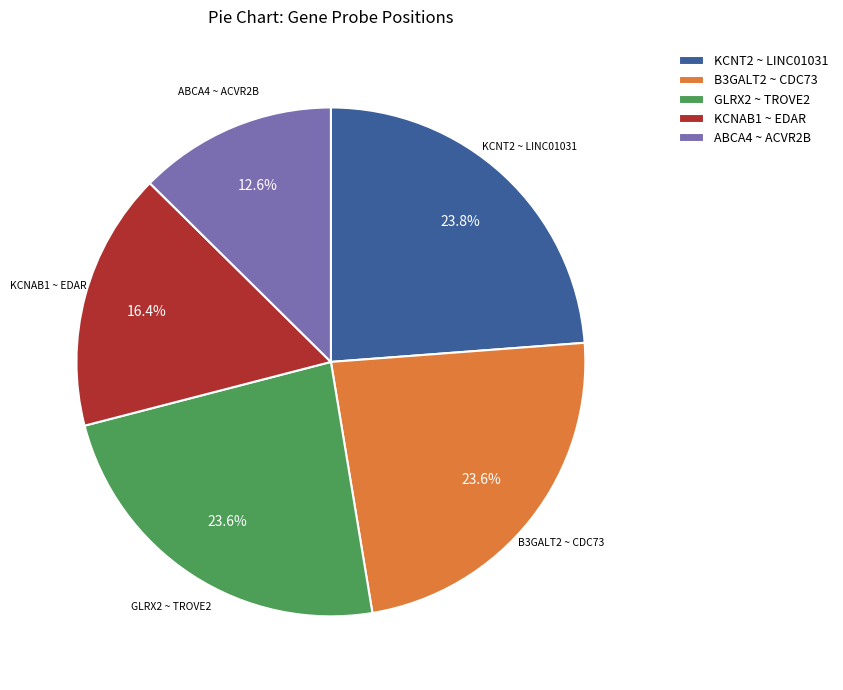

Which has a higher value, KCNAB1 ~ EDAR or B3GALT2 ~ CDC73?

B3GALT2 ~ CDC73